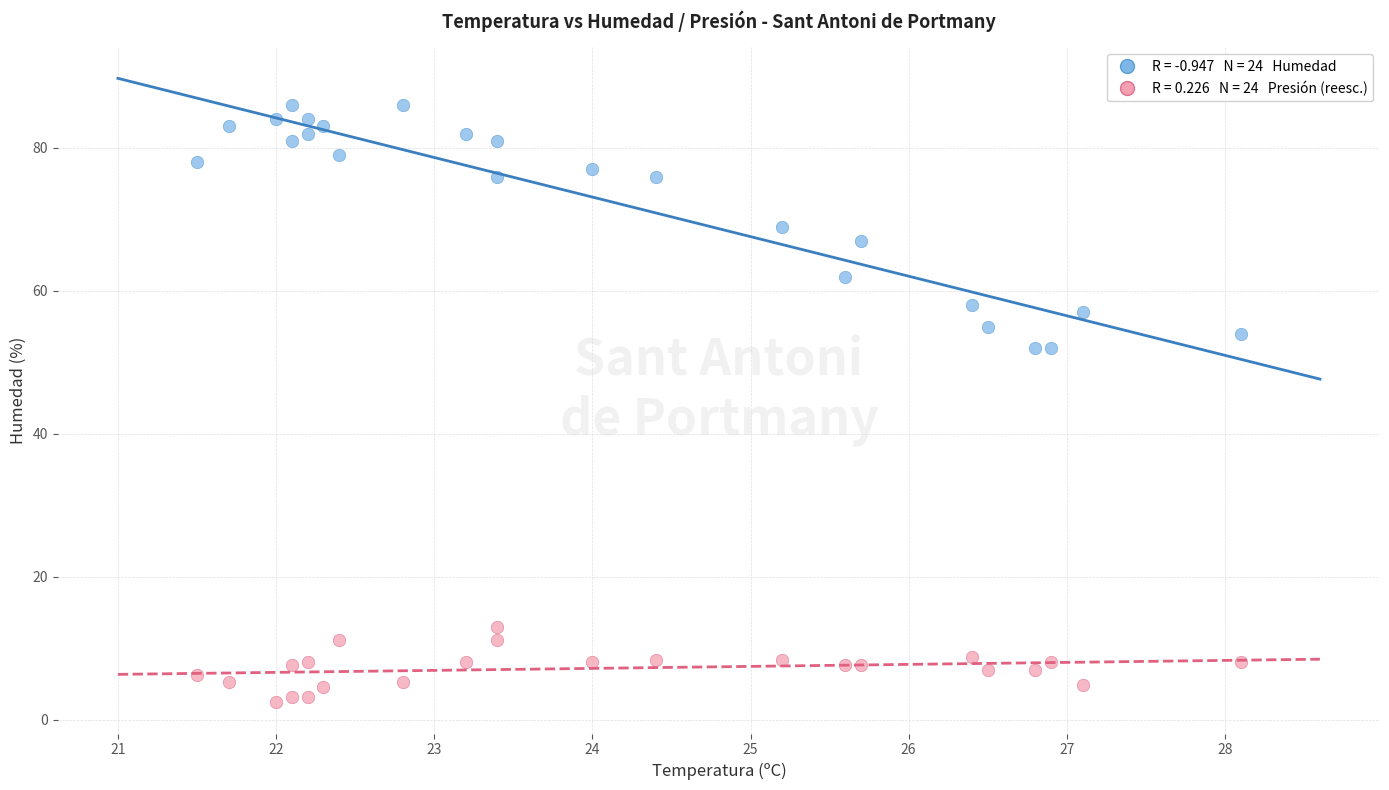

Across all data points, what is the range of X values (max minus min)?

6.6